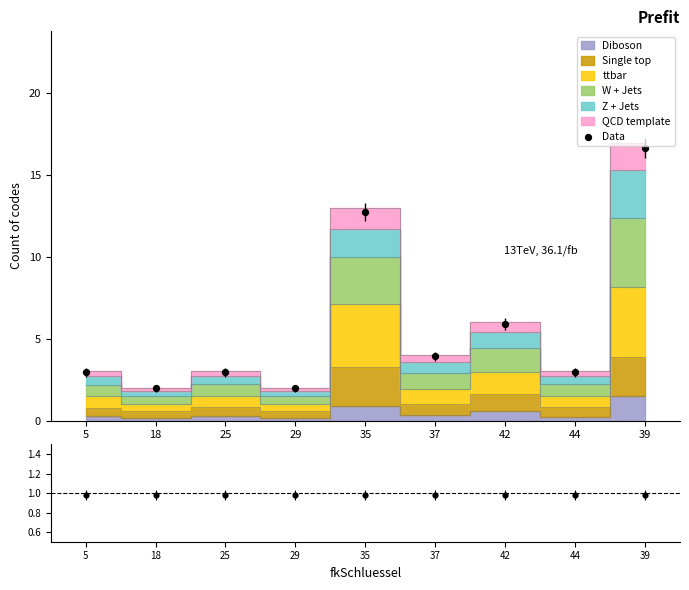

Which series has the largest total across all categories?

Data